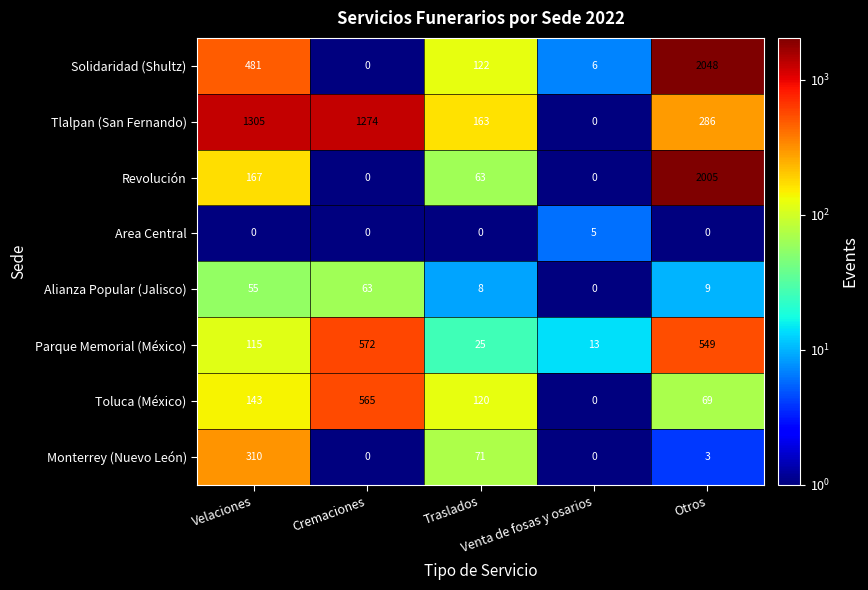

What is the average value of the Toluca (México) series?

179